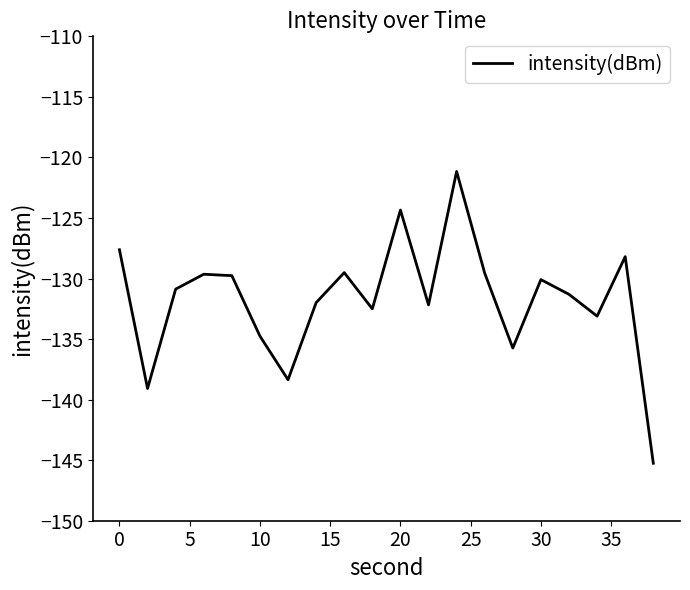

What is the minimum value shown in the chart?

-145.3